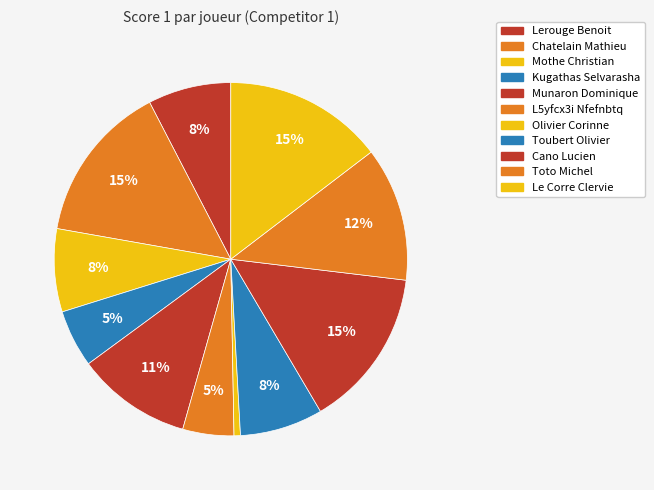

Which category has the smallest portion of the pie?

Sieger Alain